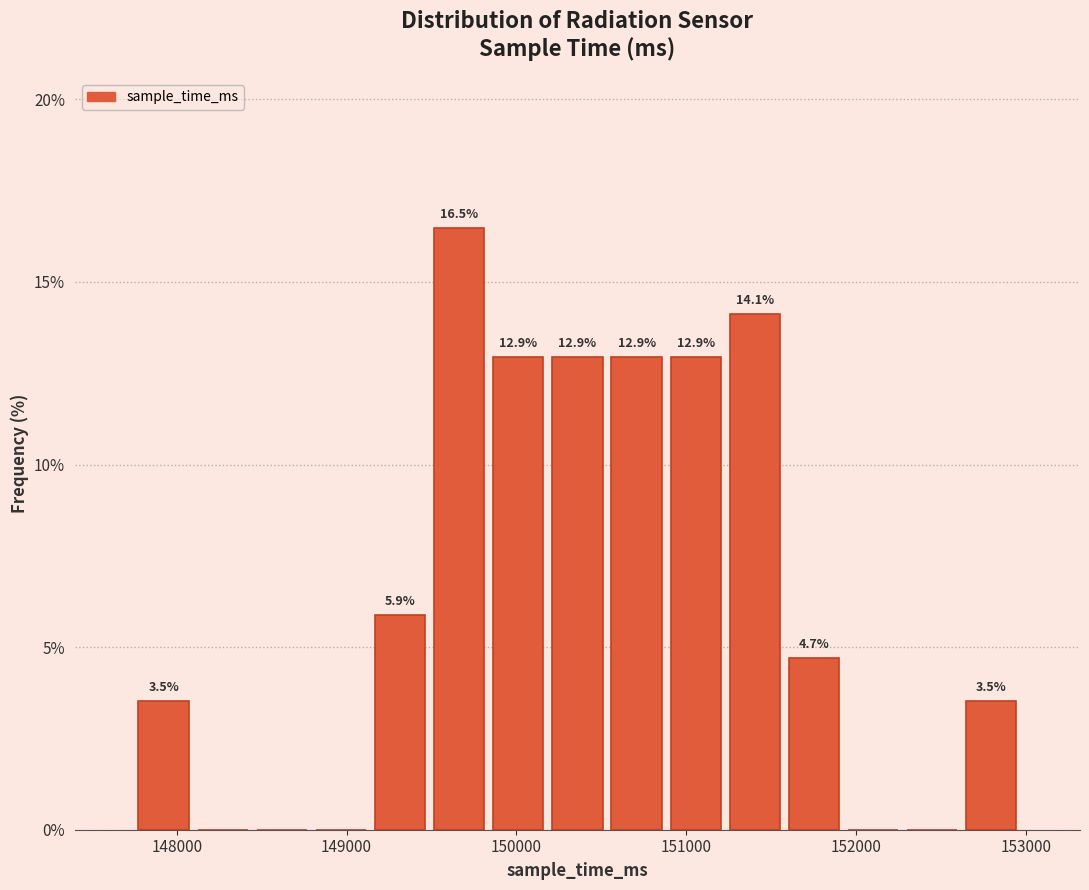

Read against the x-axis, roughly where is the centre of the tallest bar?

149700